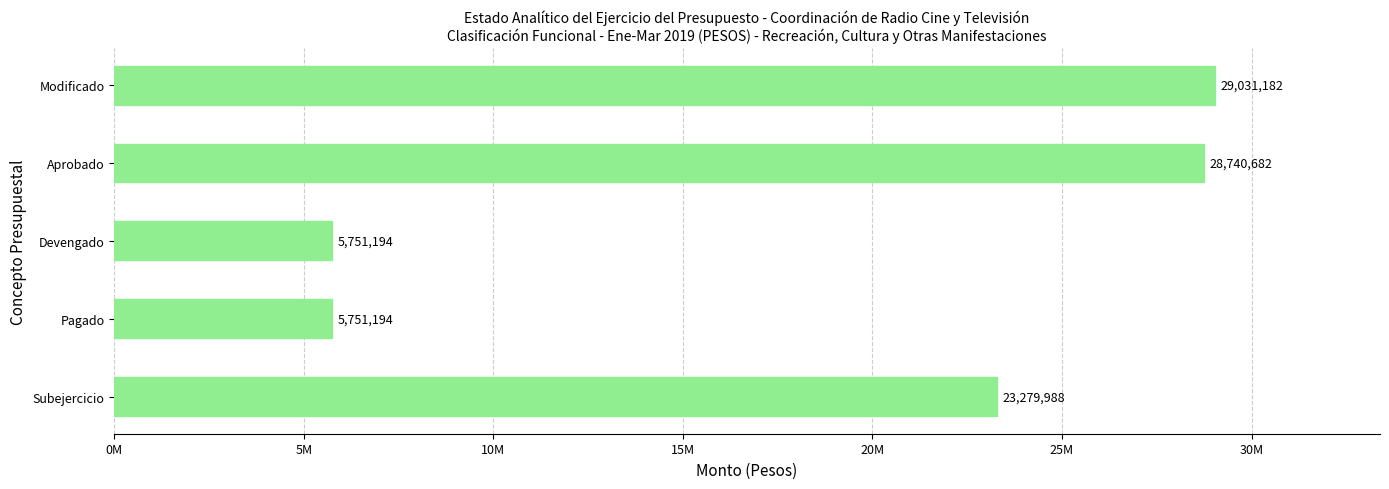

At which label is the value closest to 17391188?

Subejercicio